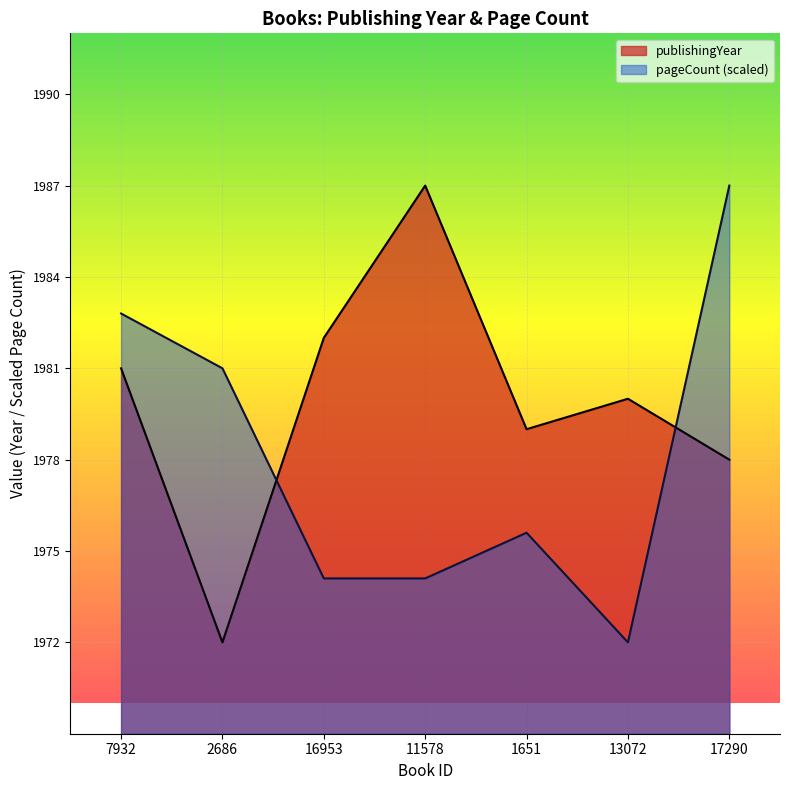

True or false: publishingYear and pageCount intersect in this chart.

True